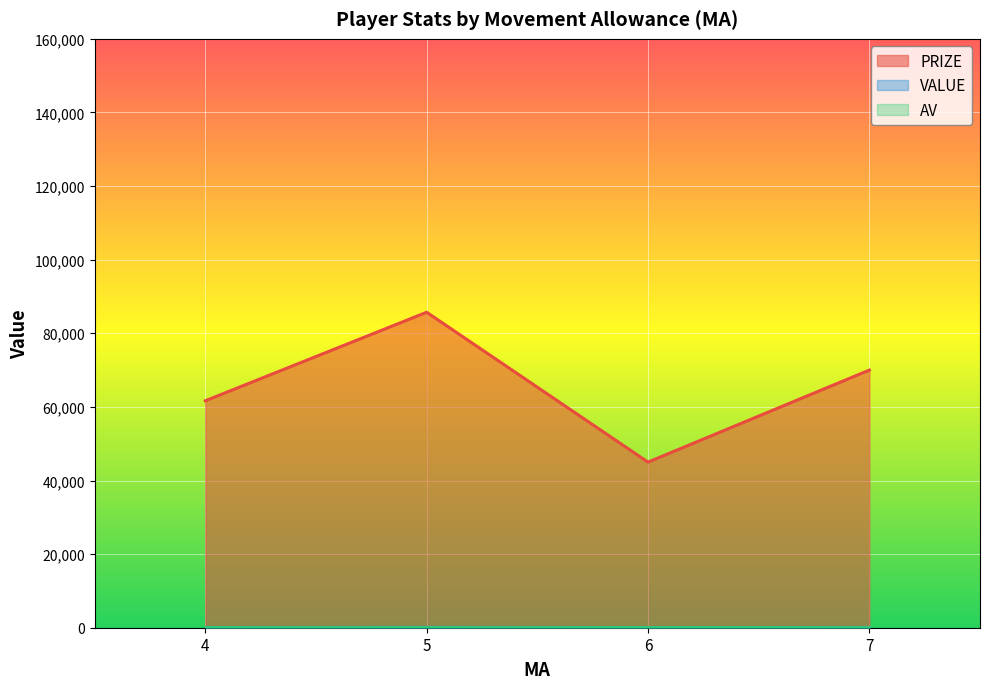

Which series has the largest range (max minus min)?

PRIZE